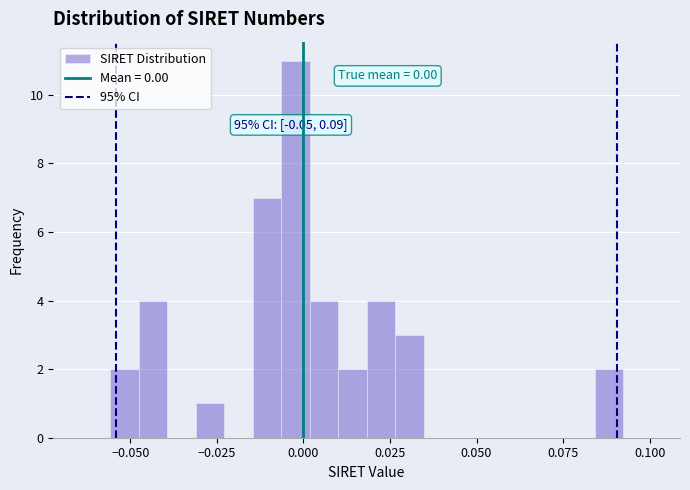

Around what value on the x-axis is the tallest bar? Give the approximate position of its centre, as read against the axis.

0.000